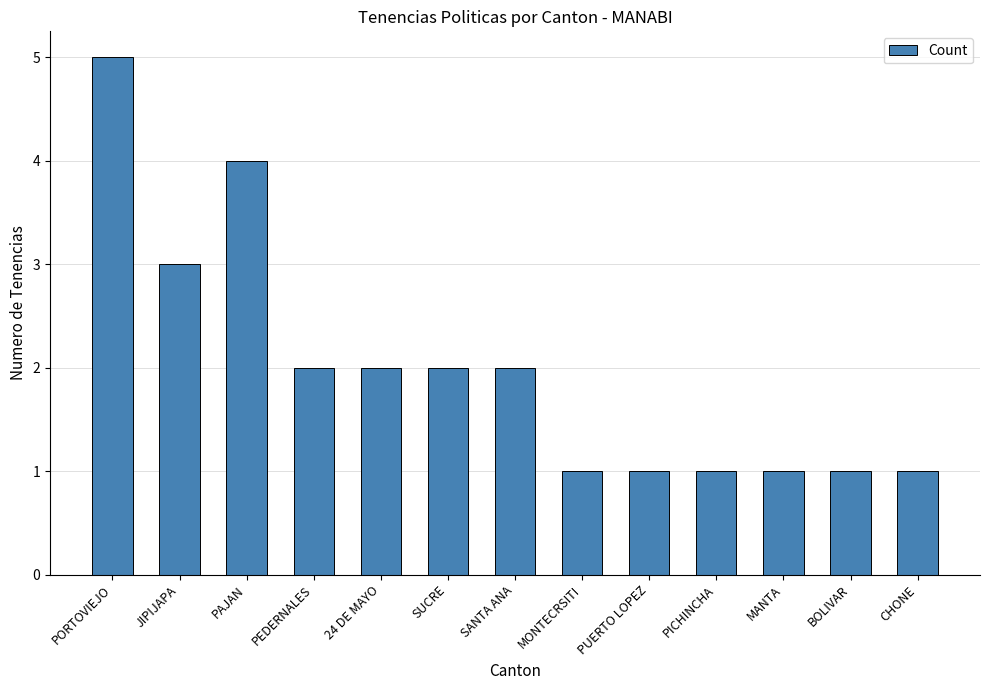

Where does the data first go above 2?

PORTOVIEJO